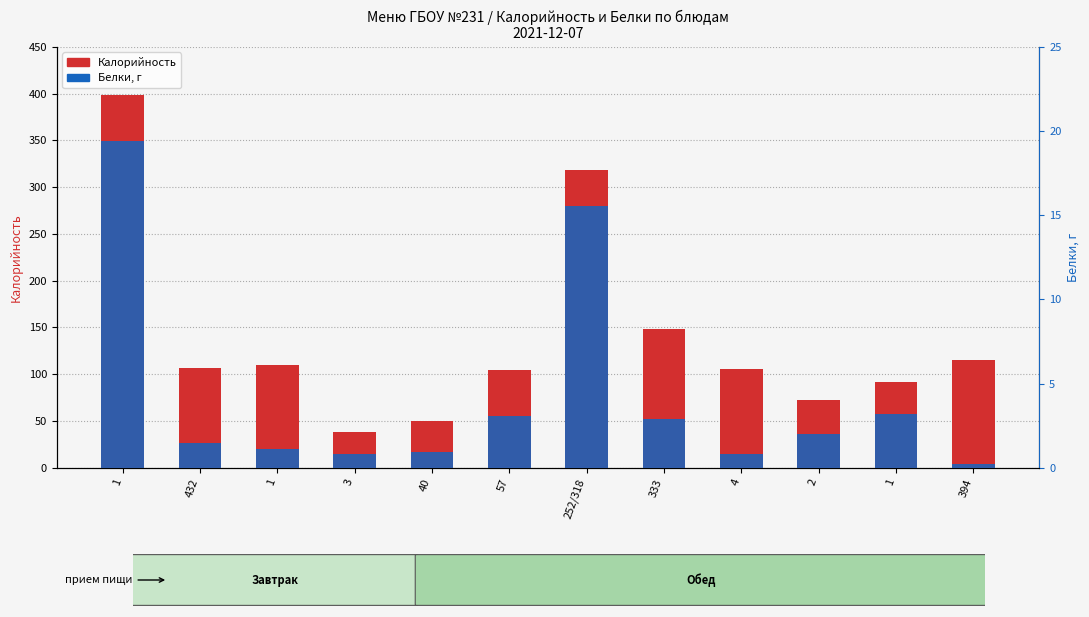

How many data points in Калорийность are above 107?

5